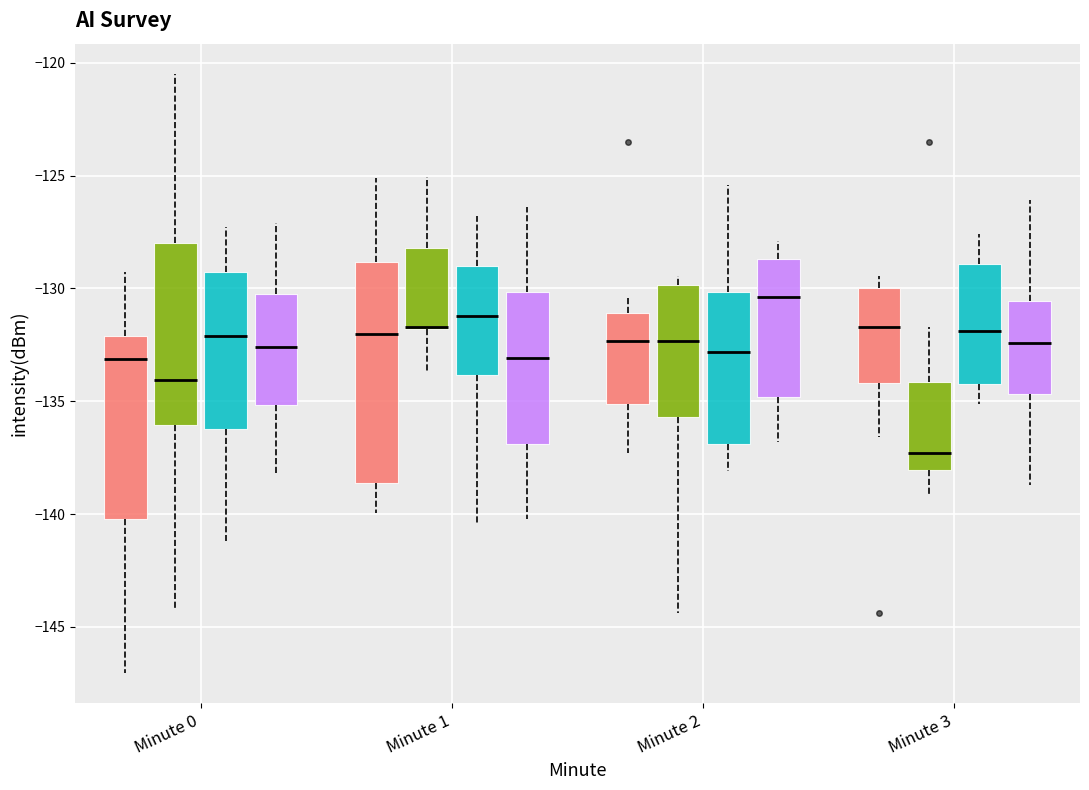

Where does the median line of the box for Minute 2 (Minute 3) sit on the y-axis? The values are not printed on the chart, so give them approximately, as read against the axis.

-130.5